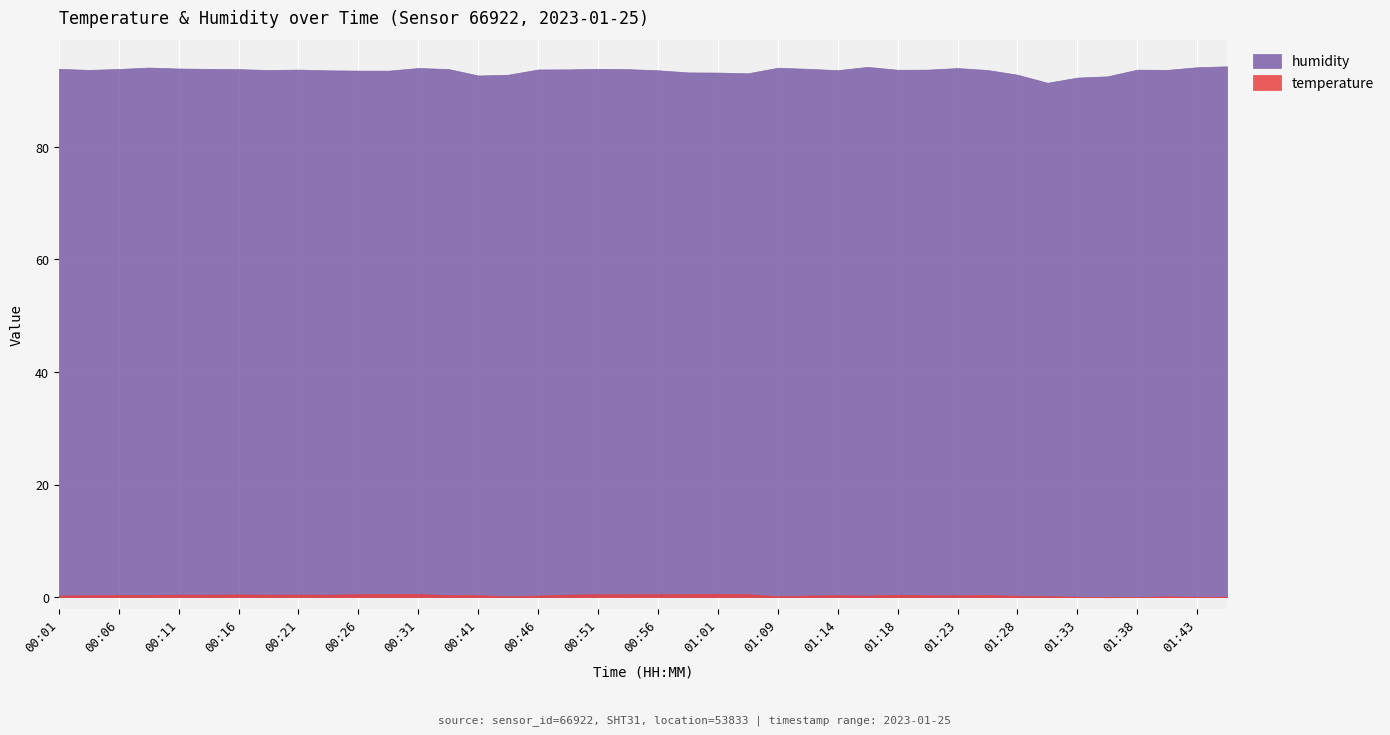

What is the difference between the maximum and second lowest values in the humidity series?

2.0